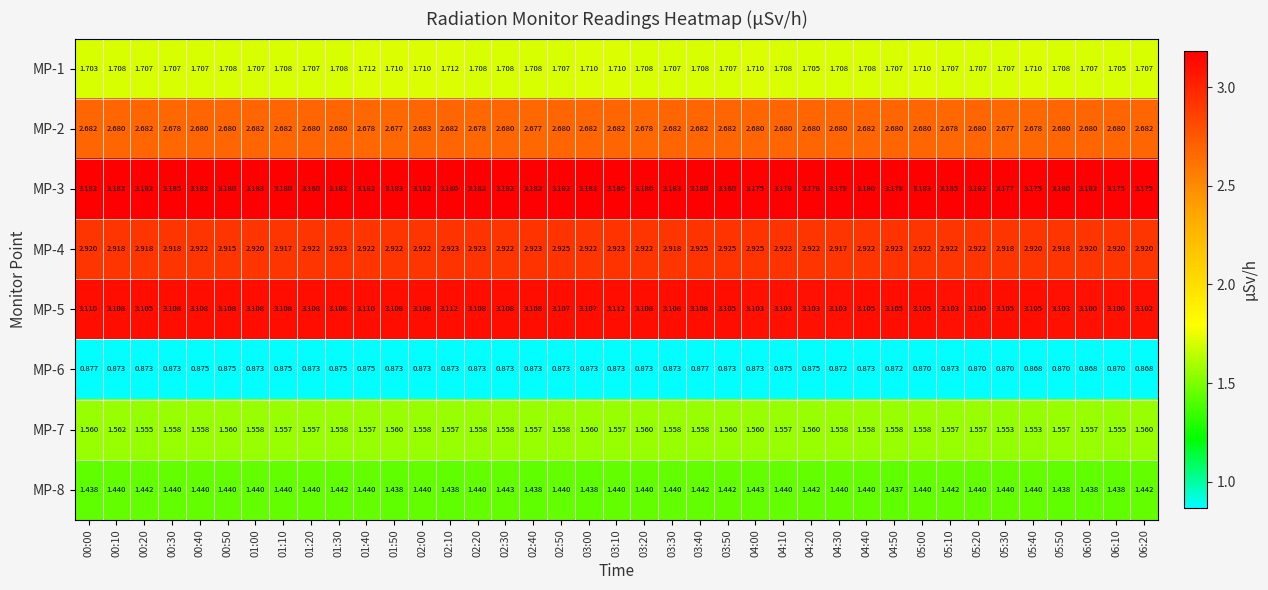

Is the value of MP-8 at 04:20 greater than the value of MP-3 at 00:40?

No